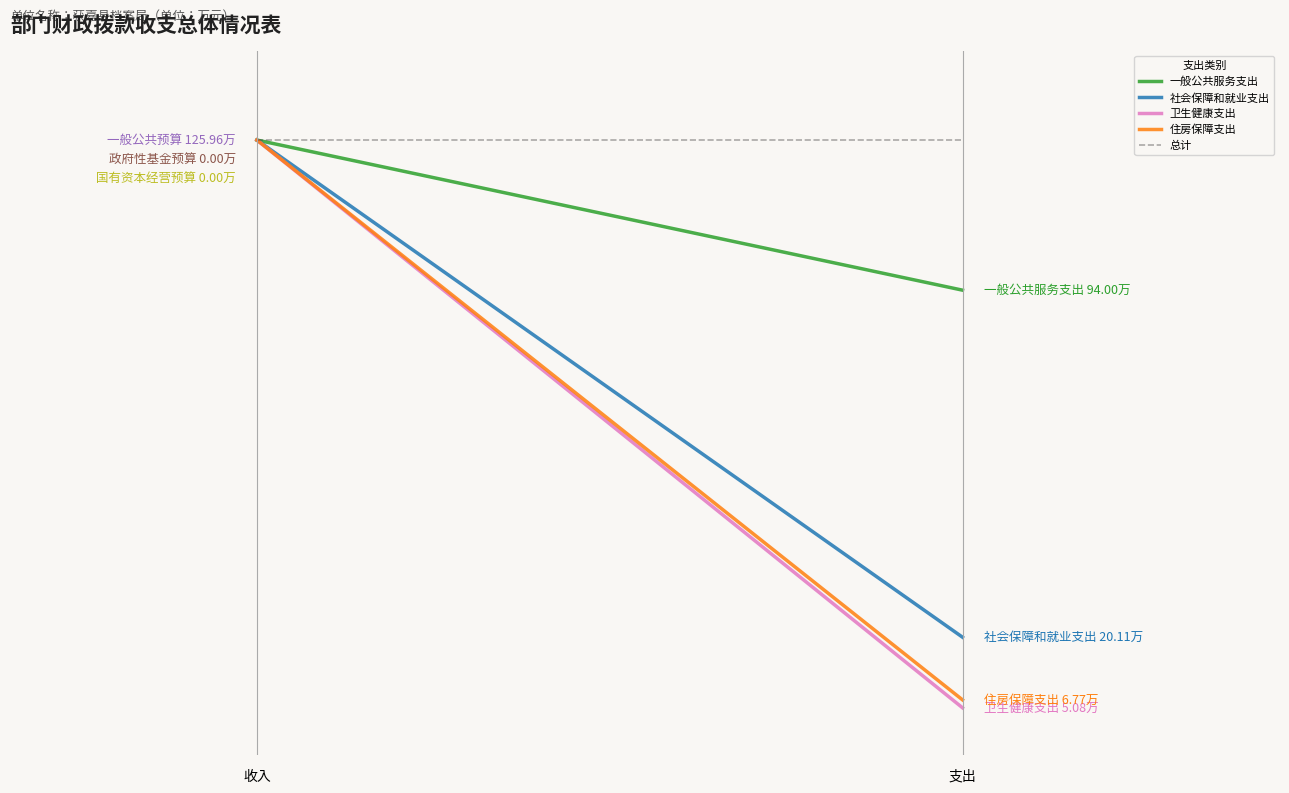

What is the difference between the maximum and minimum values in the 社会保障和就业支出 series?

105.8